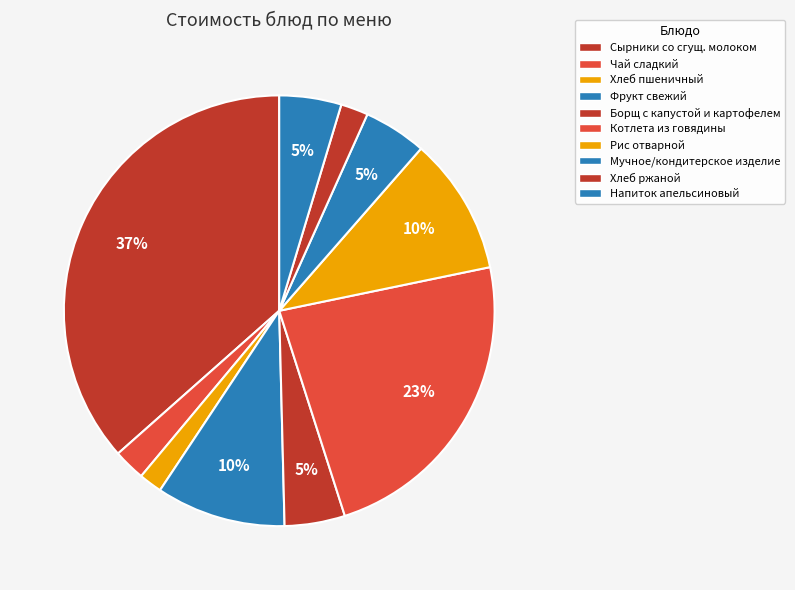

Does Рис отварной account for over 50% of the chart?

No